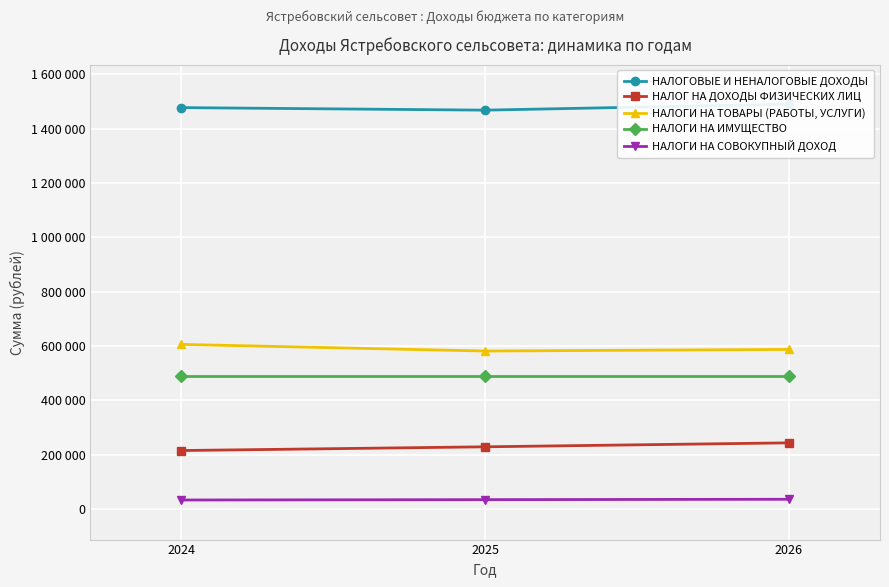

What is the value of the НАЛОГИ НА СОВОКУПНЫЙ ДОХОД point at the 3rd from the left?

36100